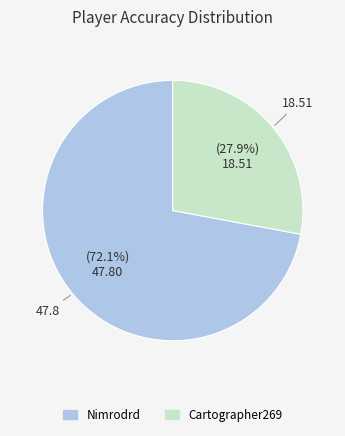

Is it true that Nimrodrd is 72% of the pie?

True